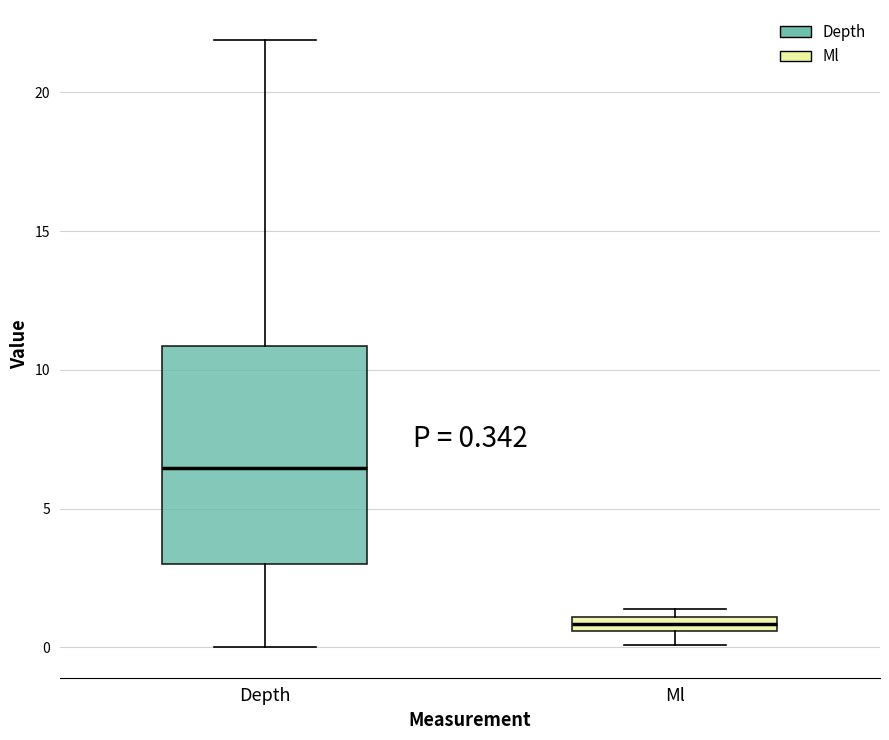

Which box is the tallest, from its lower edge to its upper edge?

Depth